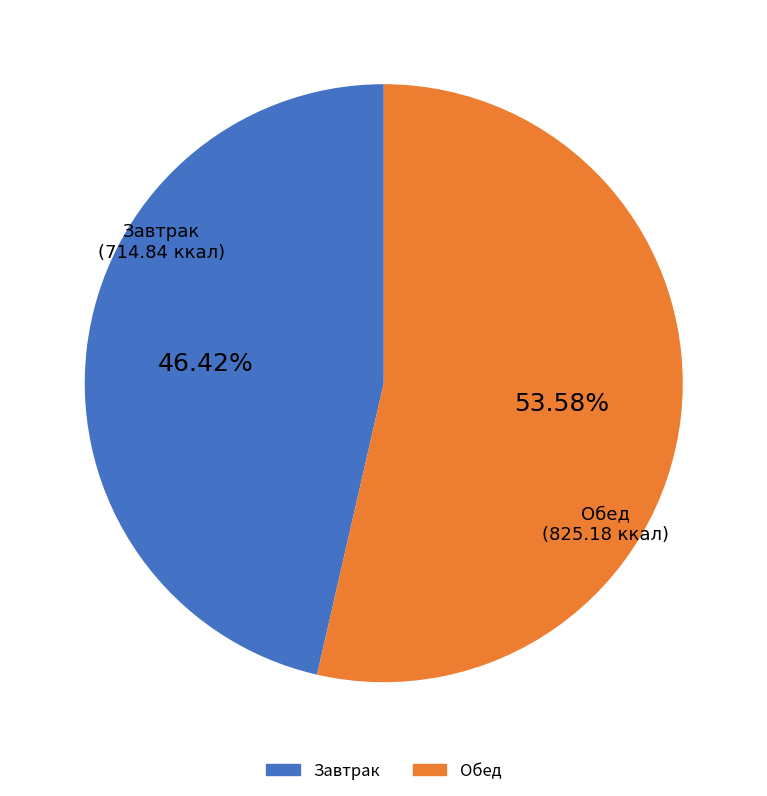

Does any single category account for the majority?

Yes